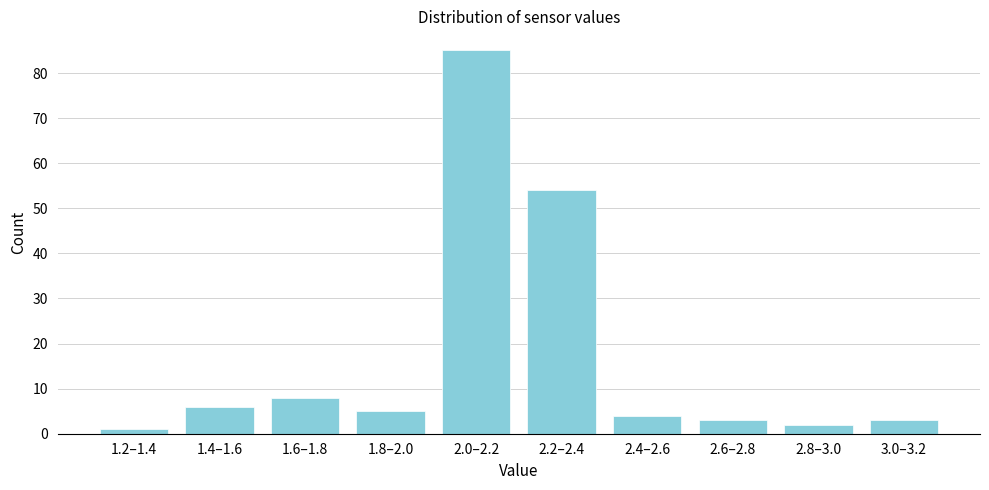

Reading left to right, list all the values displayed in this chart.

1	6	8	5	85	54	4	3	2	3